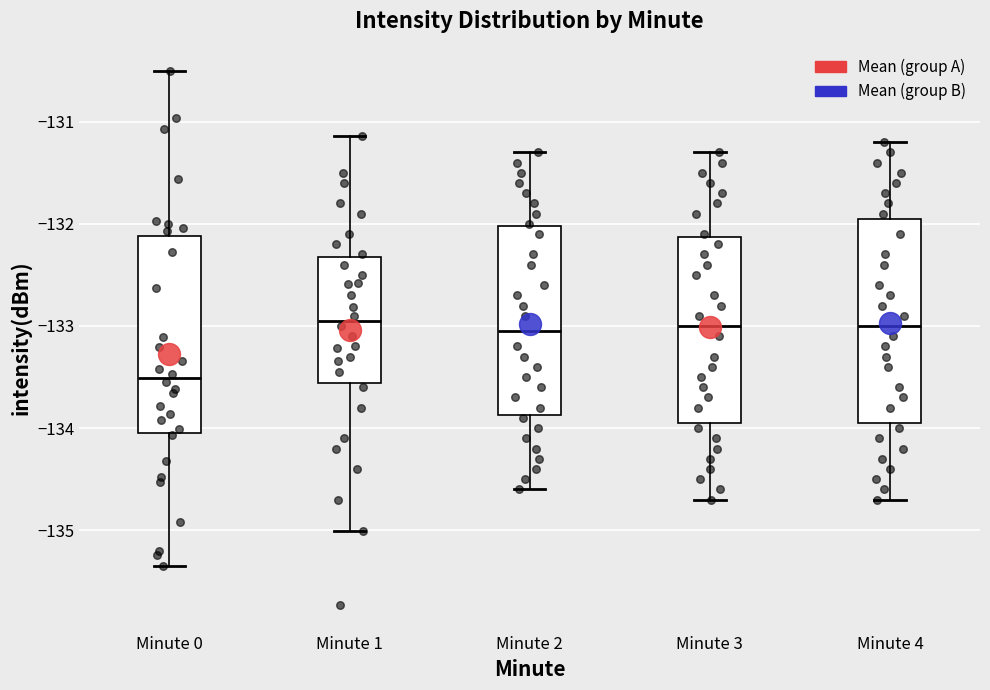

Reading left to right, transcribe this box plot: for each box, give where its median line is, the range the box spans, and where its two whiskers end, as read against the y-axis. The values are not printed on the chart, so give them approximately, as read against the axis.

Minute 0: median -133.5, box -134.1 to -132.1, whiskers -135.4 to -130.5
Minute 1: median -132.9, box -133.6 to -132.3, whiskers -135.0 to -131.1
Minute 2: median -133.0, box -133.9 to -132.0, whiskers -134.6 to -131.3
Minute 3: median -133.0, box -133.9 to -132.1, whiskers -134.7 to -131.3
Minute 4: median -133.0, box -133.9 to -131.9, whiskers -134.7 to -131.2